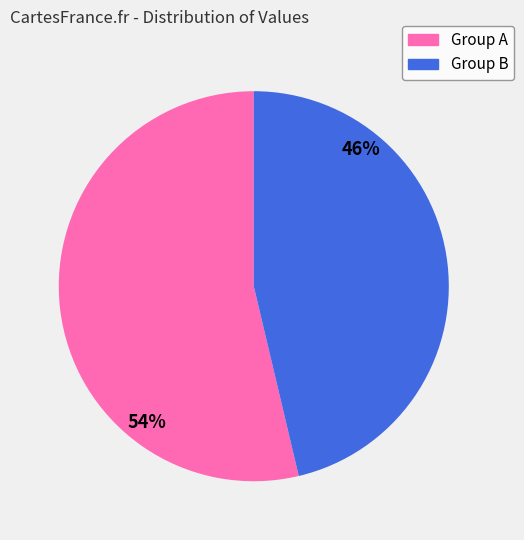

Is there a majority slice in this chart?

Yes